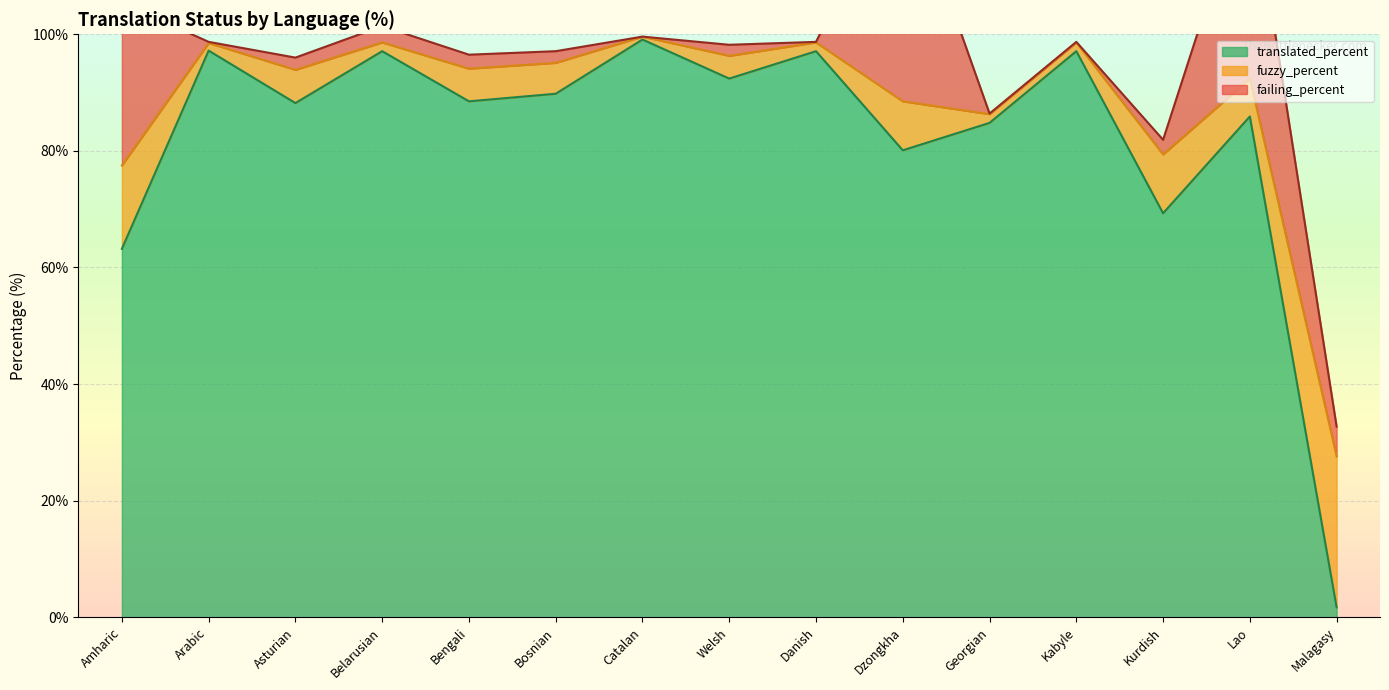

Reading left to right, extract all data points from this chart.

translated_percent: 63.2	97.2	88.2	97.1	88.5	89.8	99.1	92.4	97.1	80.1	84.8	97.1	69.3	85.9	1.7
fuzzy_percent: 14.3	1.3	5.7	1.5	5.6	5.3	0.5	3.9	1.5	8.4	1.5	1.5	10.1	6.5	25.9
failing_percent: 27.9	0.2	2.1	2.8	2.4	2.0	0.0	1.9	0.1	39.9	0.1	0.1	2.5	35.5	5.1